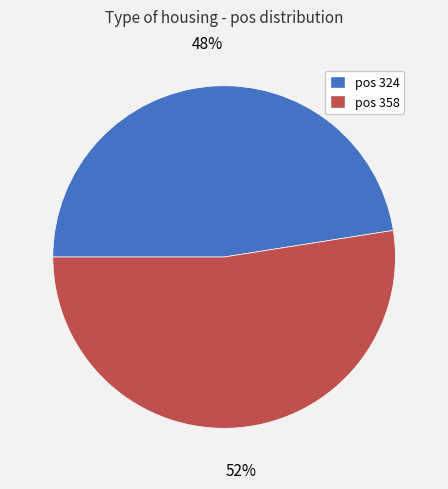

Do pos 324 and pos 358 together represent more than half of the pie?

Yes